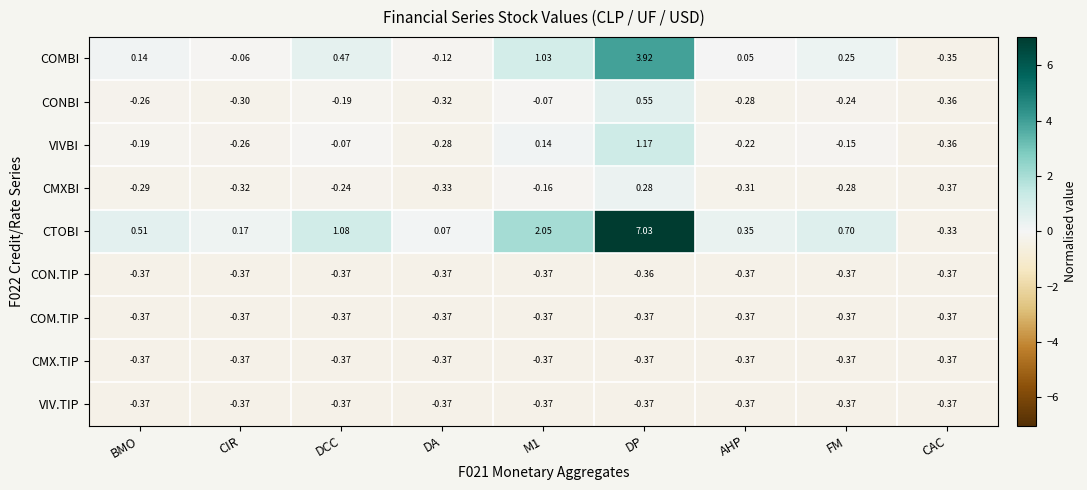

Which series has the largest range (max minus min)?

CTOBI